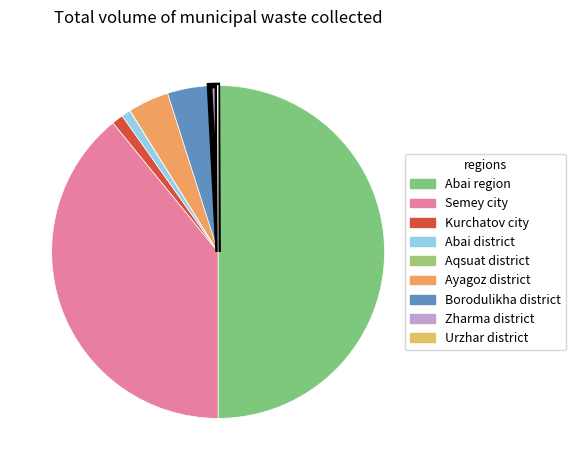

How many segments does this pie chart have?

9